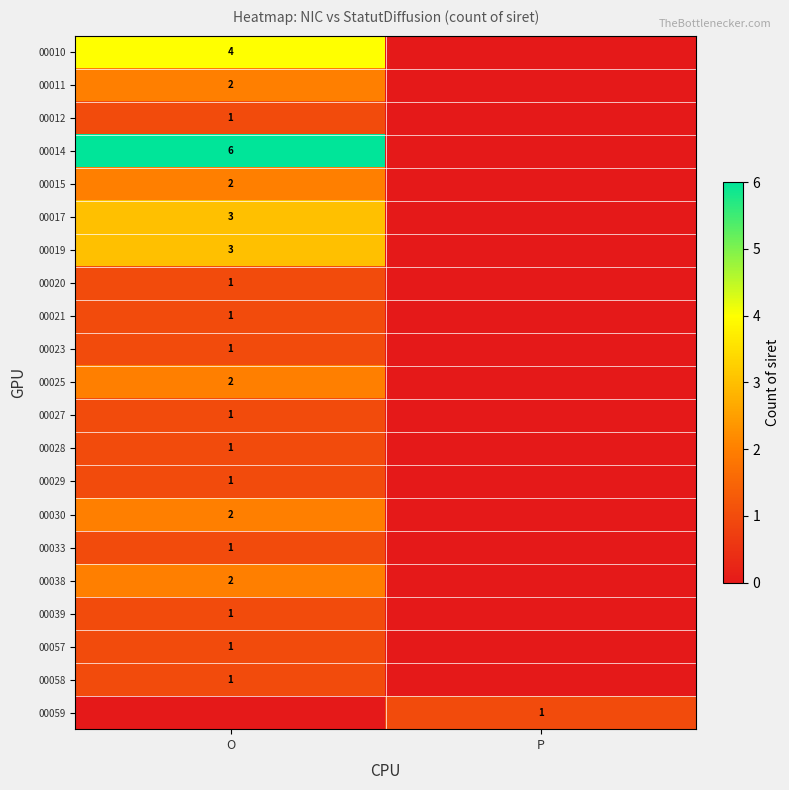

The 00025 series shows 1 at O. True or false?

False